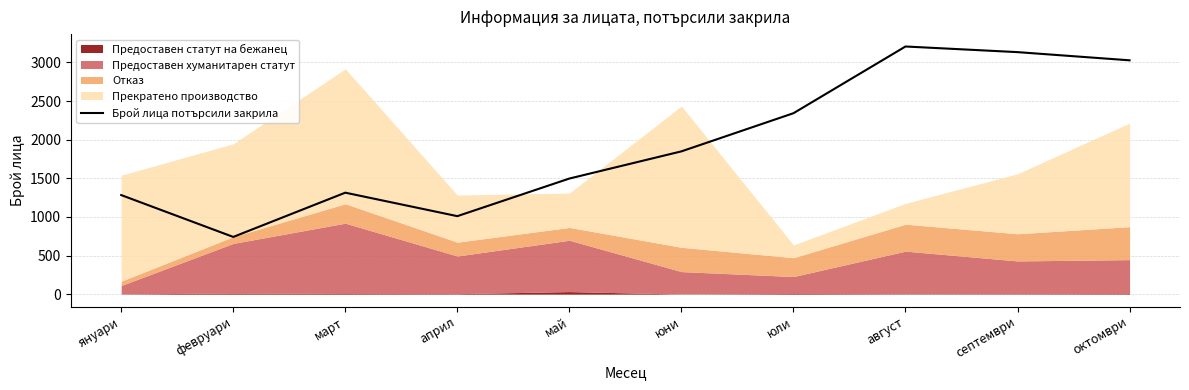

How many values are below 1849?

5